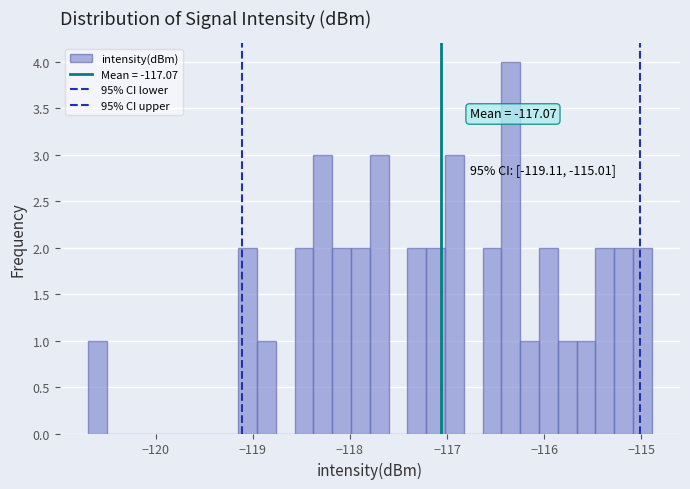

Read against the x-axis, roughly where is the centre of the tallest bar?

-116.3